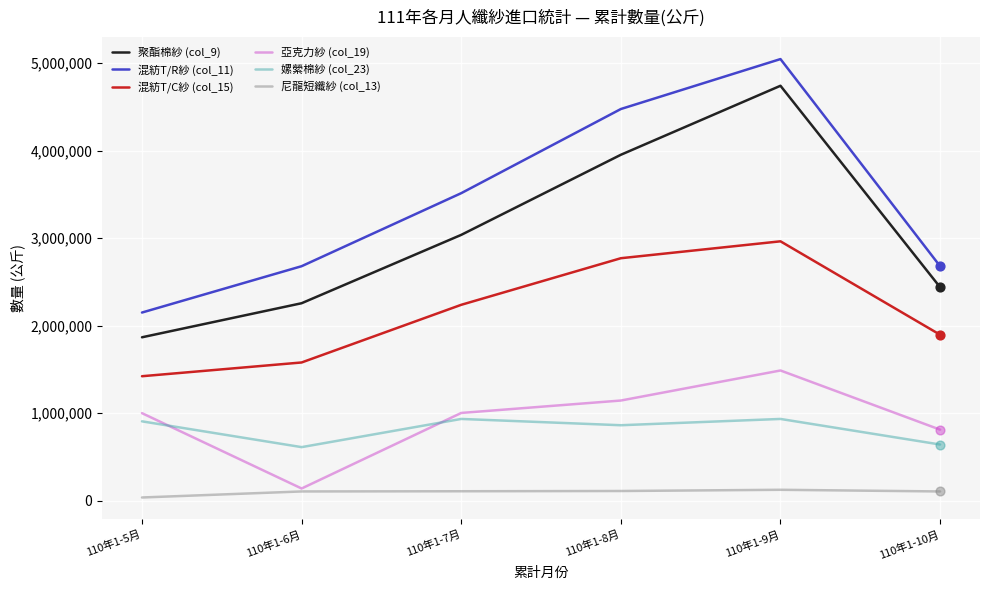

Which series has the widest spread of values?

混紡T/R紗 (col_11)